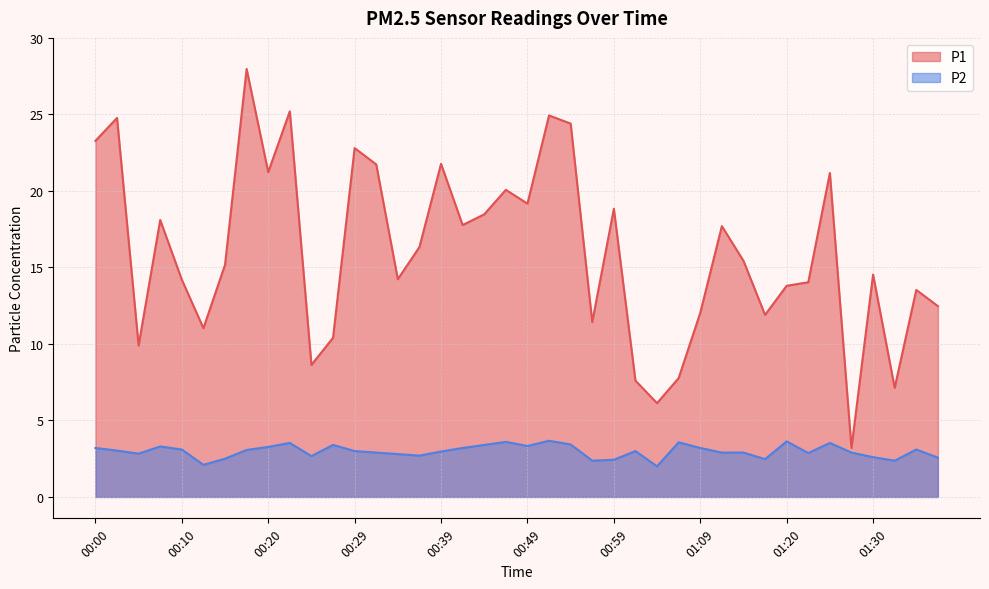

What position from the left is 00:15?

7